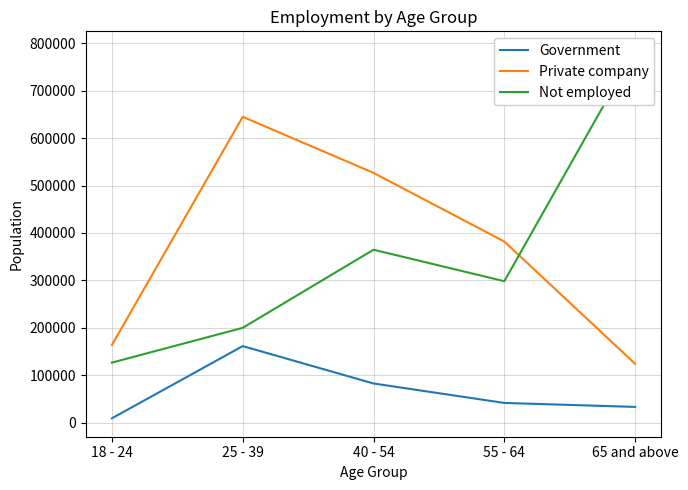

Reading left to right, what are all the values shown in this chart?

Government: 9325	161513	82684	41688	33338
Private company: 163996	644889	526657	381933	124264
Not employed: 126730	200022	364668	298271	786164